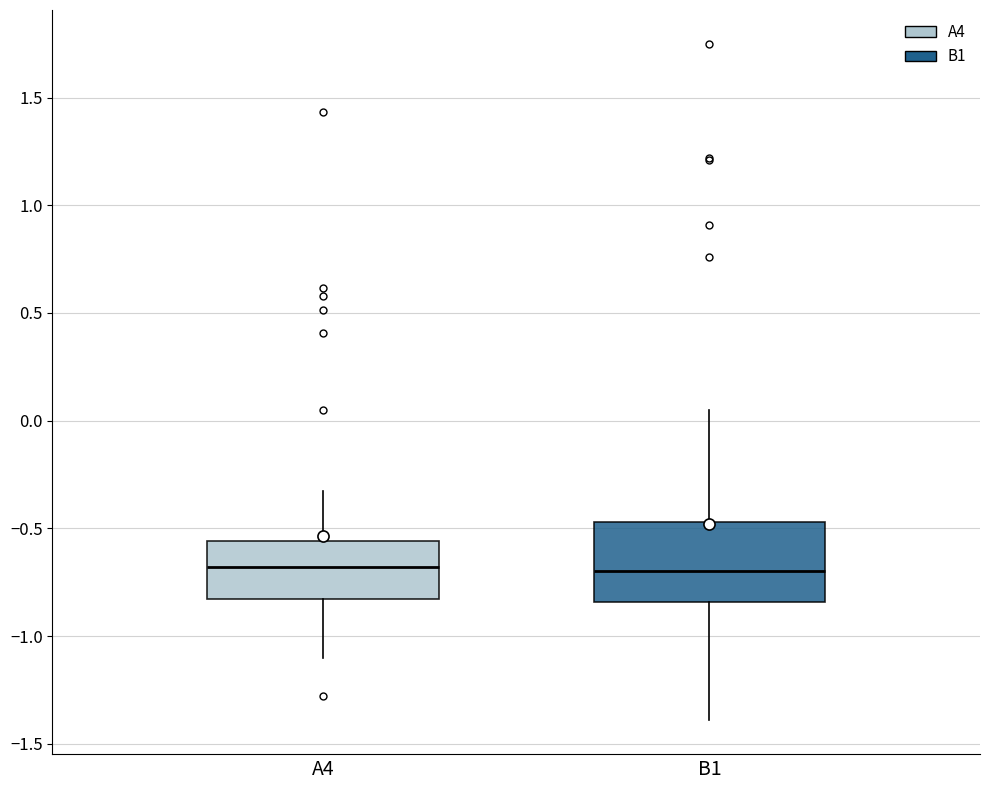

Reading left to right, read every box against the y-axis: the position of its median line, the range the box covers, and the ends of its whiskers. The values are not printed on the chart, so give them approximately, as read against the axis.

A4: median -0.70, box -0.85 to -0.55, whiskers -1.10 to -0.35
B1: median -0.70, box -0.85 to -0.45, whiskers -1.40 to 0.05